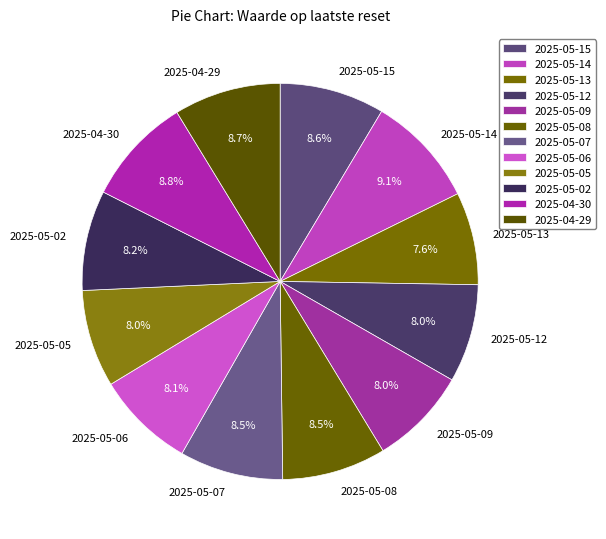

What is the ratio of the value at 2025-05-14 to the value at 2025-05-02?

1.1